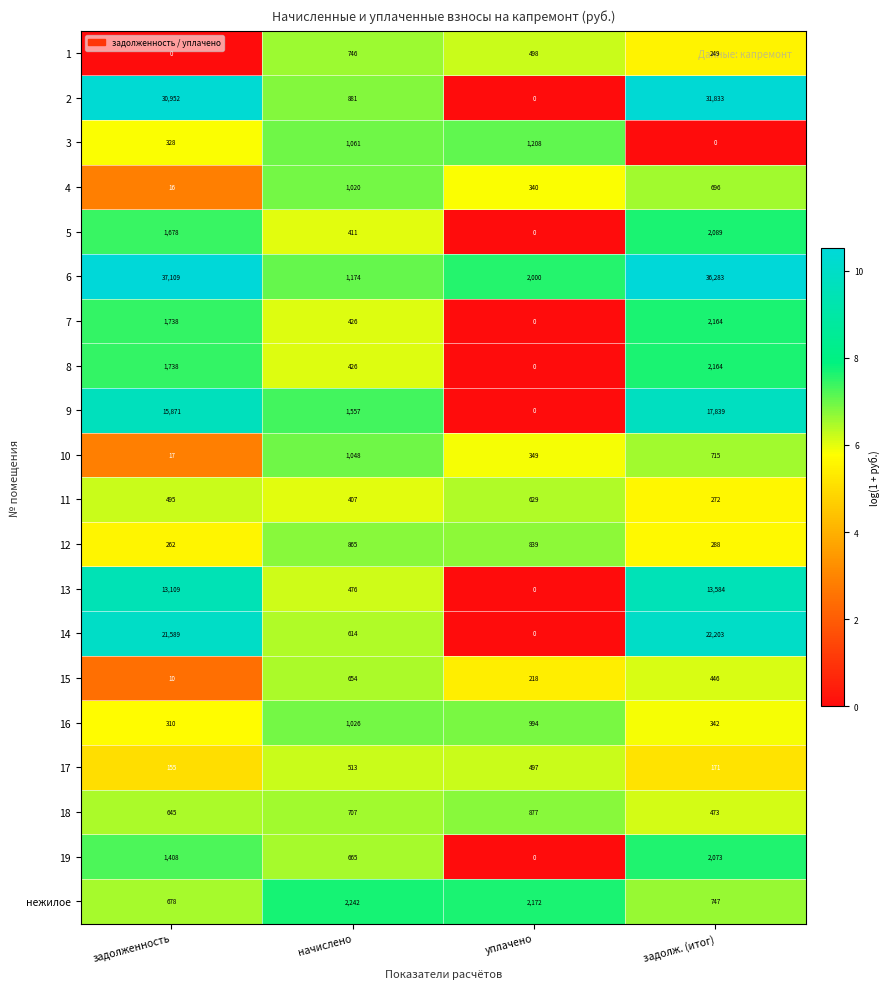

What value does the 1 series have at задолж. (итог), to the nearest 100?

200